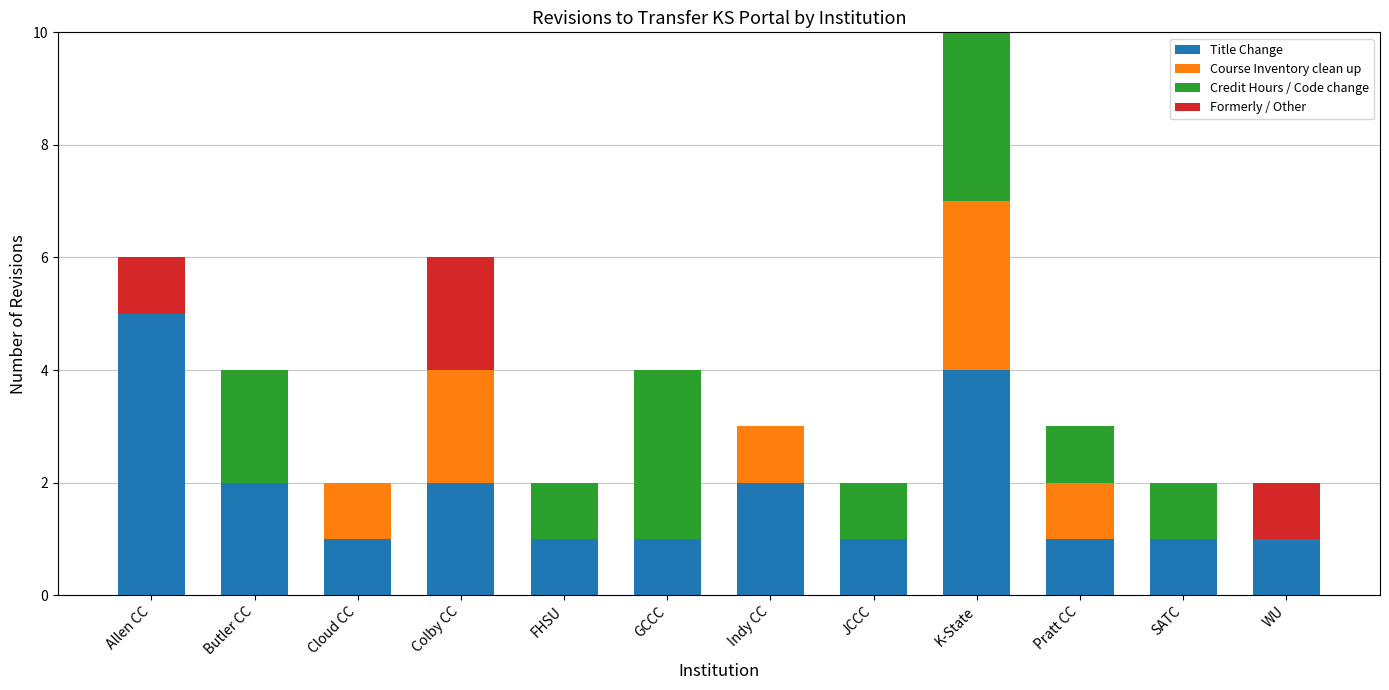

Is it true that Title Change equals 1 at FHSU?

True